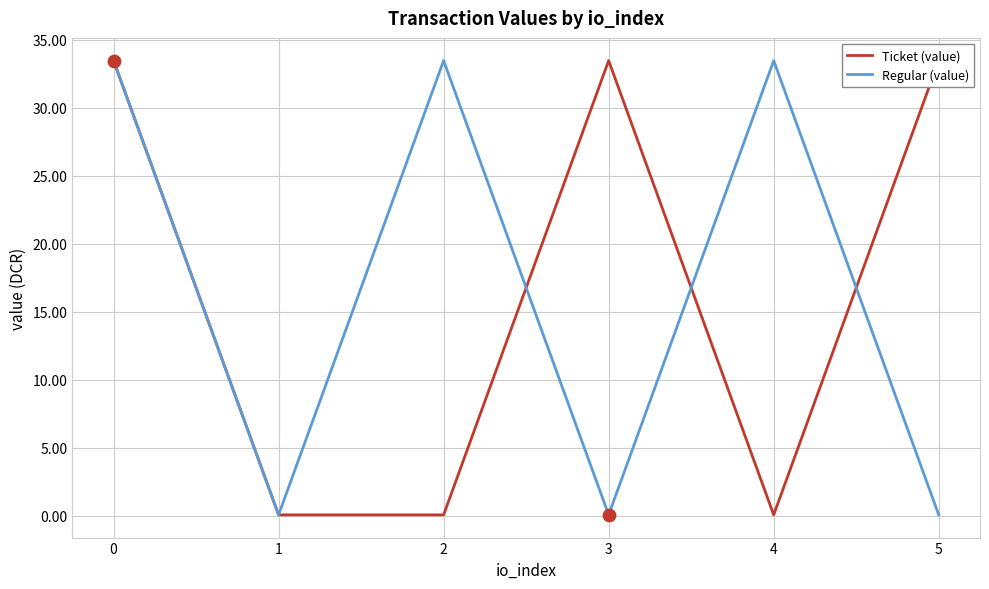

What are all the series names shown in the legend?

Ticket (value), Regular (value)